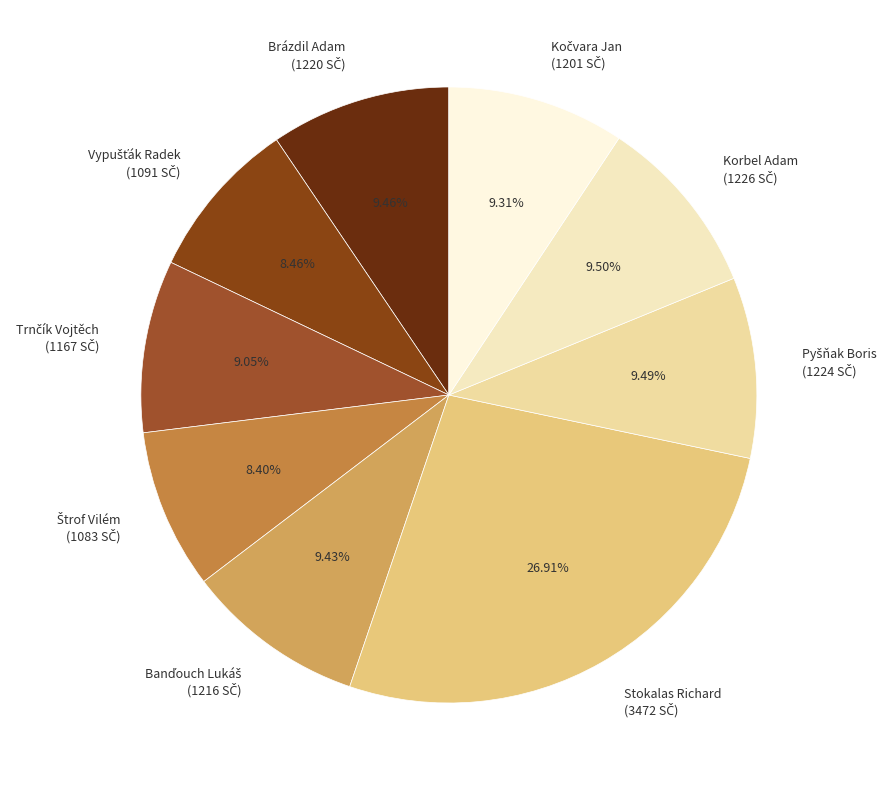

Is there a majority slice in this chart?

No